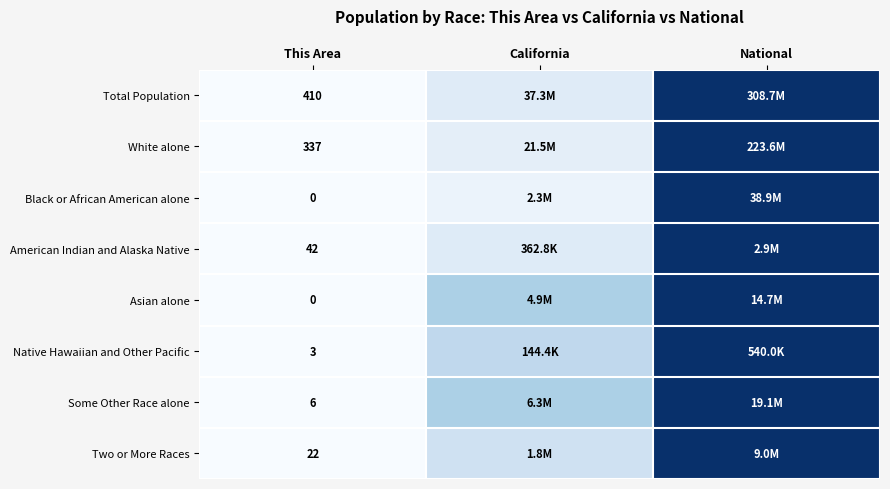

List the labels in order of Native Hawaiian and Other Pacific value, largest first.

National, California, This Area